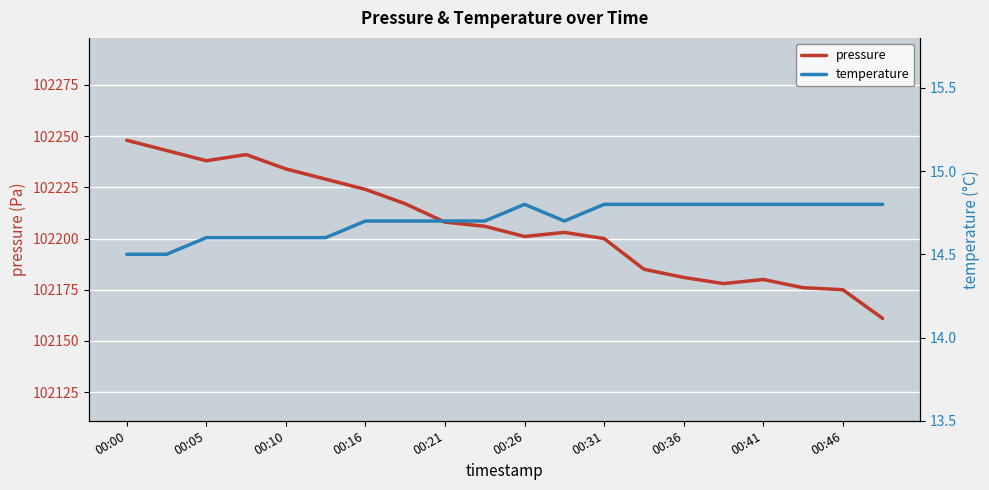

At which category does temperature reach its first local valley?

11